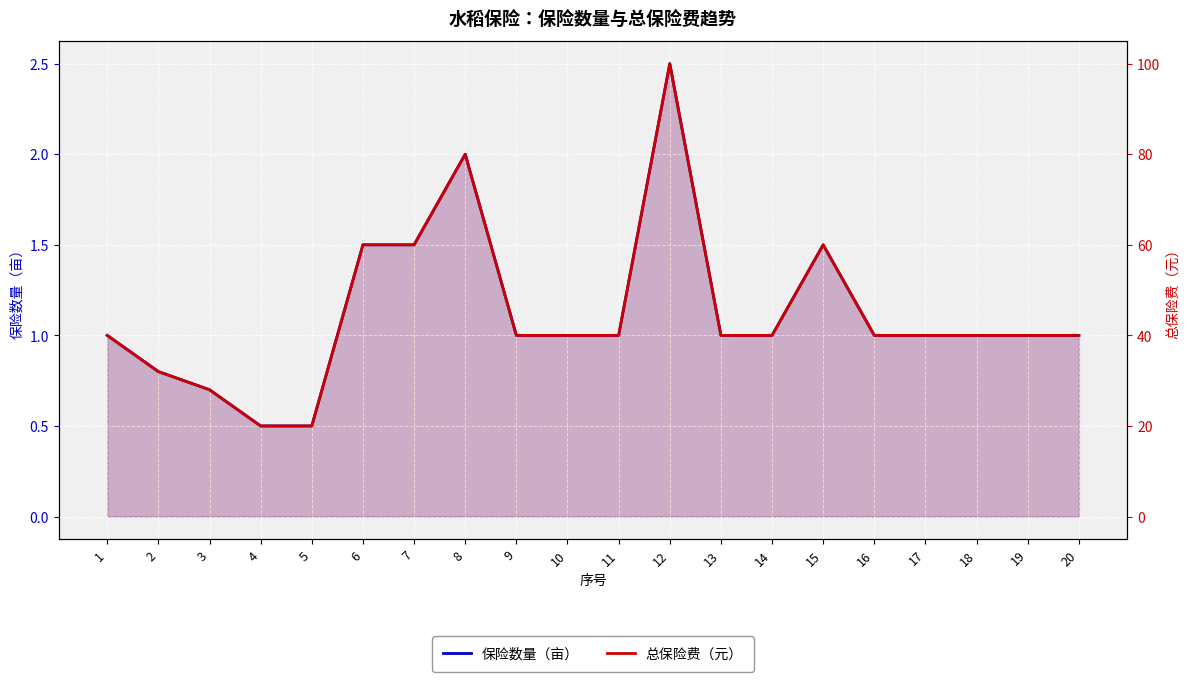

List the series in order of their peak value, lowest first.

保险数量（亩）, 总保险费（元）